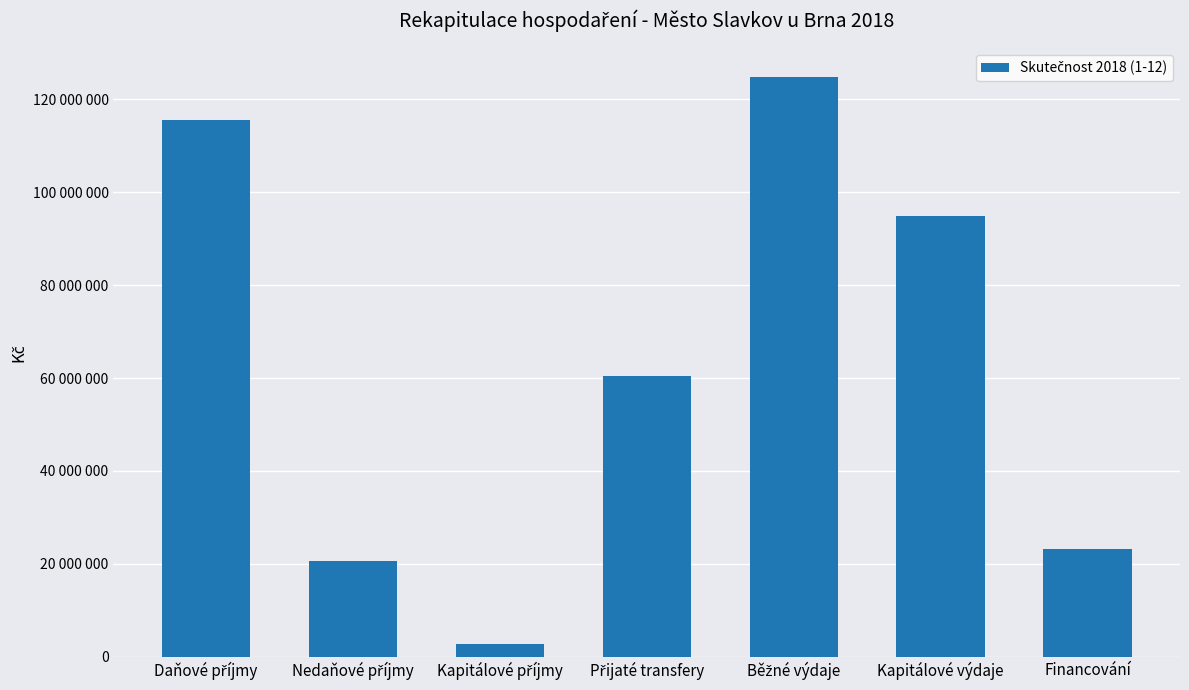

How many values are below 60479479?

3